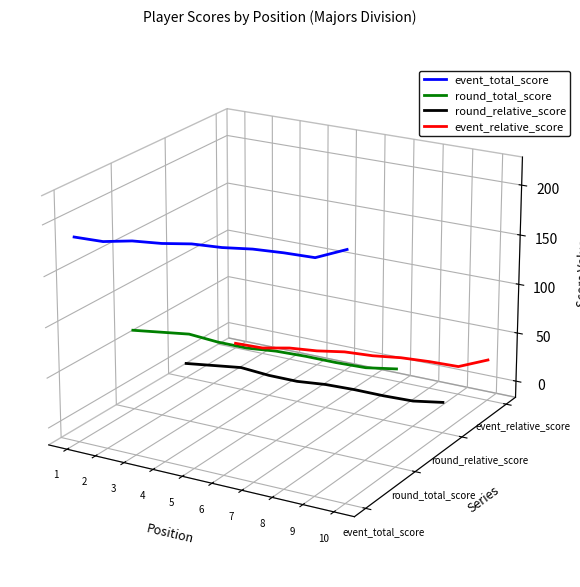

List the labels in order of round_total_score value, smallest first.

10, 9, 8, 7, 6, 5, 4, 3, 2, 1